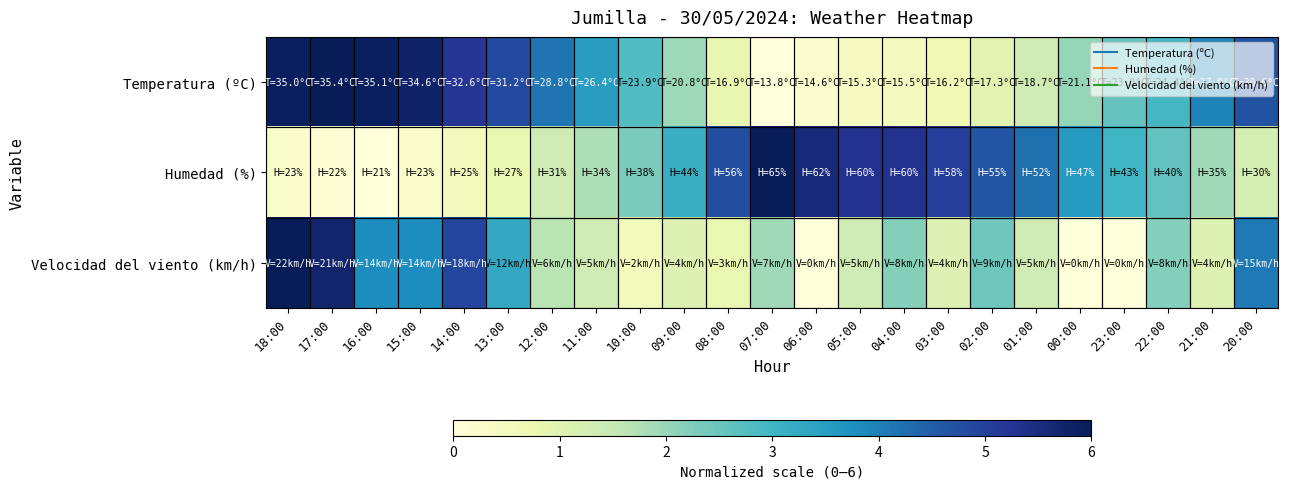

Reading left to right, extract all data points from this chart.

Temperatura (ºC): 18:00=5.9	17:00=6.0	16:00=5.9	15:00=5.8	14:00=5.2	13:00=4.8	12:00=4.2	11:00=3.5	10:00=2.8	09:00=1.9	08:00=0.9	07:00=0.0	06:00=0.2	05:00=0.4	04:00=0.5	03:00=0.7	02:00=1.0	01:00=1.4	00:00=2.0	23:00=2.6	22:00=2.9	21:00=3.9	20:00=4.7
Humedad (%): 18:00=0.3	17:00=0.1	16:00=0.0	15:00=0.3	14:00=0.5	13:00=0.8	12:00=1.4	11:00=1.8	10:00=2.3	09:00=3.1	08:00=4.8	07:00=6.0	06:00=5.6	05:00=5.3	04:00=5.3	03:00=5.0	02:00=4.6	01:00=4.2	00:00=3.5	23:00=3.0	22:00=2.6	21:00=1.9	20:00=1.2
Velocidad del viento (km/h): 18:00=6.0	17:00=5.7	16:00=3.8	15:00=3.8	14:00=4.9	13:00=3.3	12:00=1.6	11:00=1.4	10:00=0.5	09:00=1.1	08:00=0.8	07:00=1.9	06:00=0.0	05:00=1.4	04:00=2.2	03:00=1.1	02:00=2.5	01:00=1.4	00:00=0.0	23:00=0.0	22:00=2.2	21:00=1.1	20:00=4.1